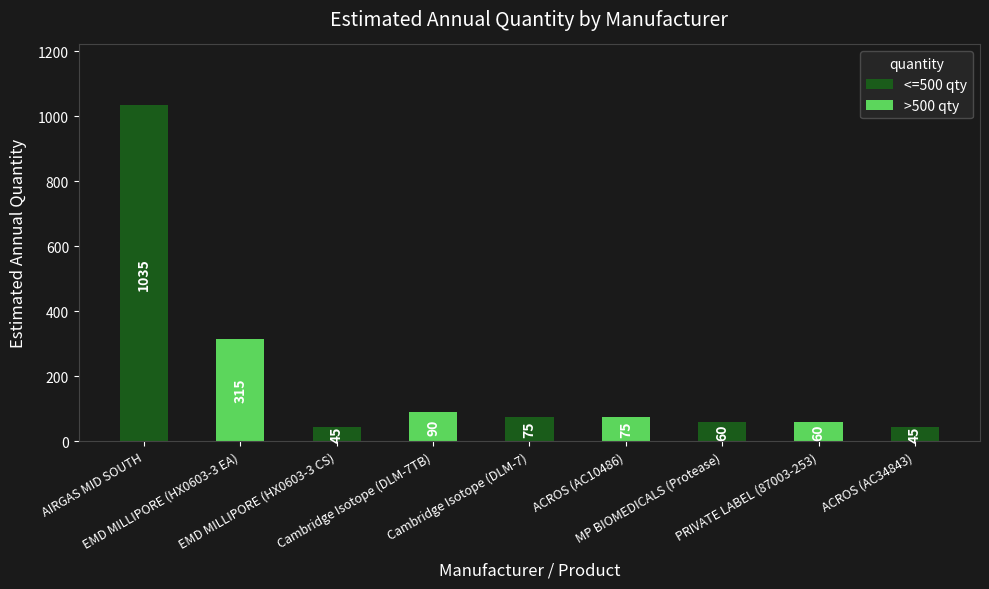

What is the change in value from EMD MILLIPORE (HX0603-3 EA) to PRIVATE LABEL (87003-253)?

-255